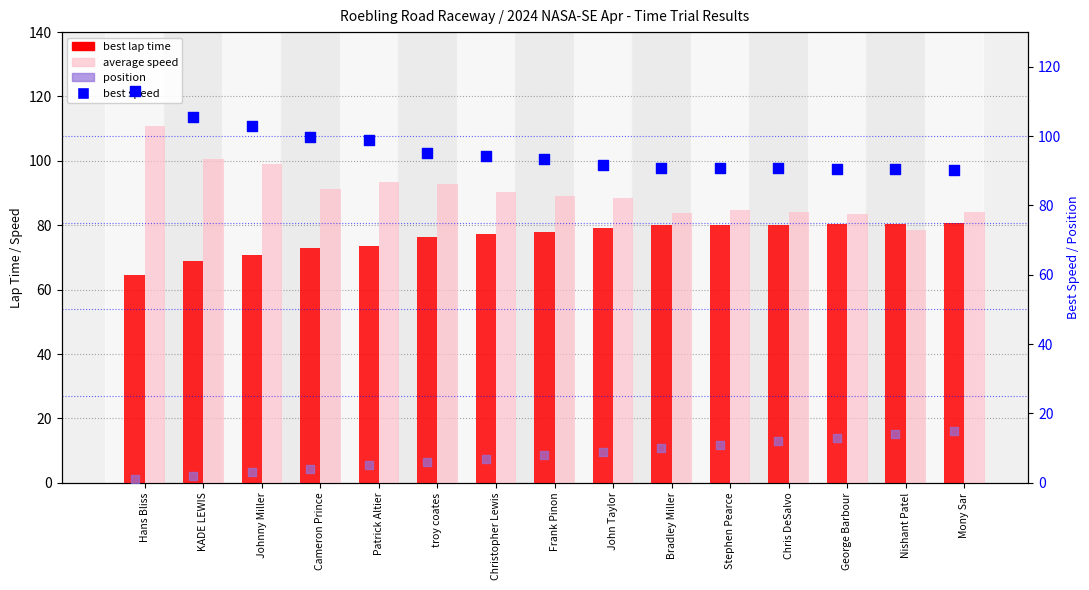

Is the value of position at George Barbour greater than the value of best speed at Christopher Lewis?

No